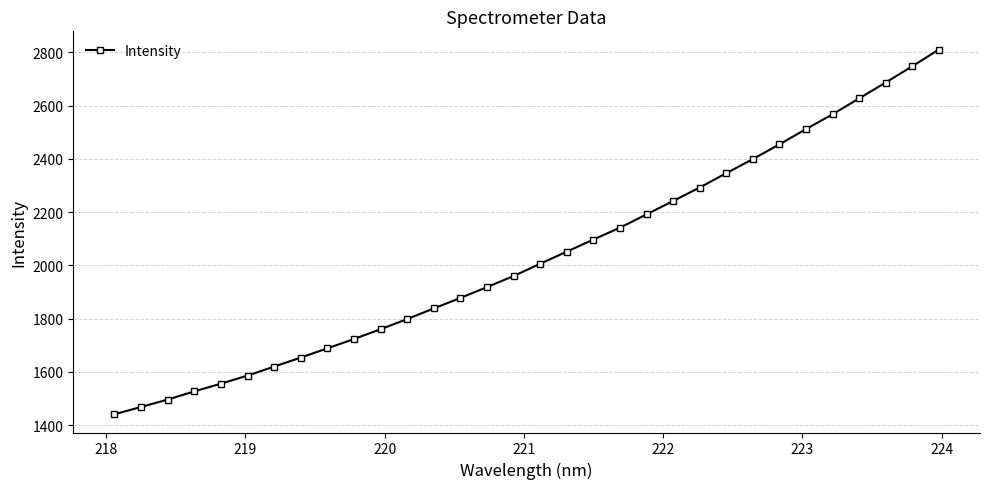

True or false: the data has more than 1 interior local peaks.

False